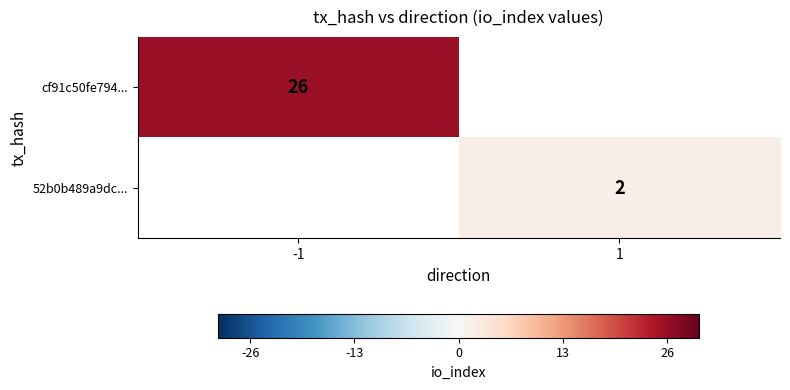

Is the value of 52b0b489a9dc... at 1 greater than the value of cf91c50fe794... at -1?

No